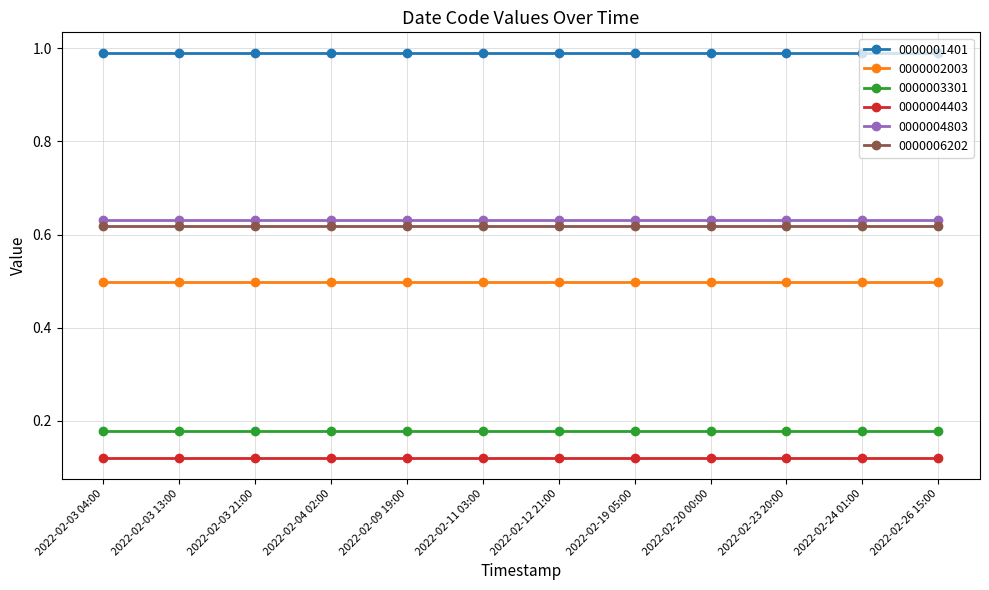

Is the value of 0000001401 at 2022-02-24 01:00 greater than the value of 0000002003 at 2022-02-20 00:00?

Yes